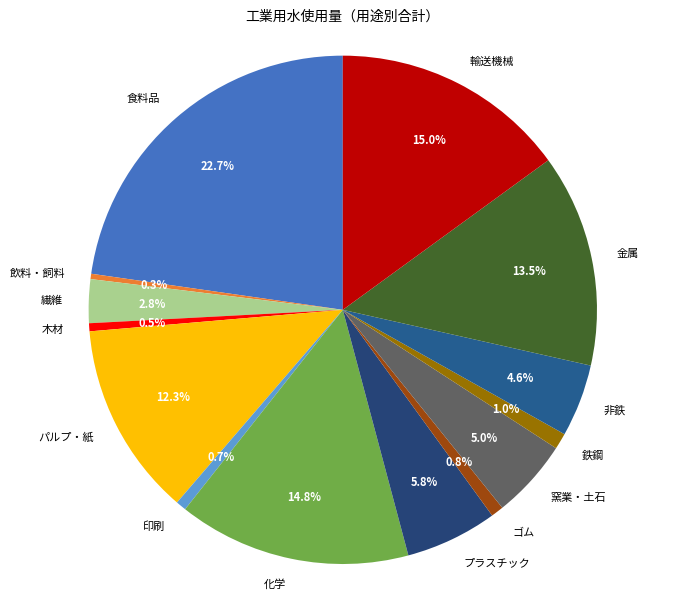

What is the total percentage of 金属 and 食料品?

36.3%